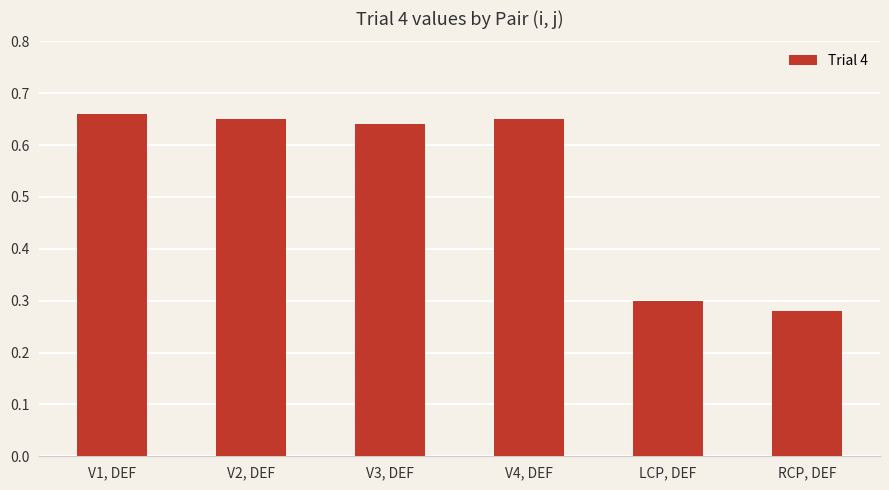

What is the label of the 3rd bar from the right?

V4, DEF